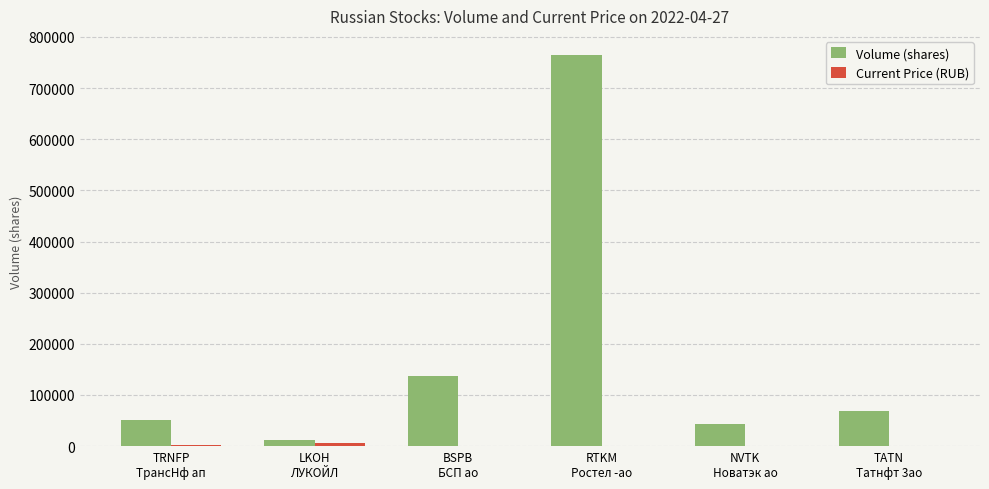

Between LKOH
ЛУКОЙЛ and NVTK
Новатэк ао, which series saw the biggest shift?

Volume (shares)